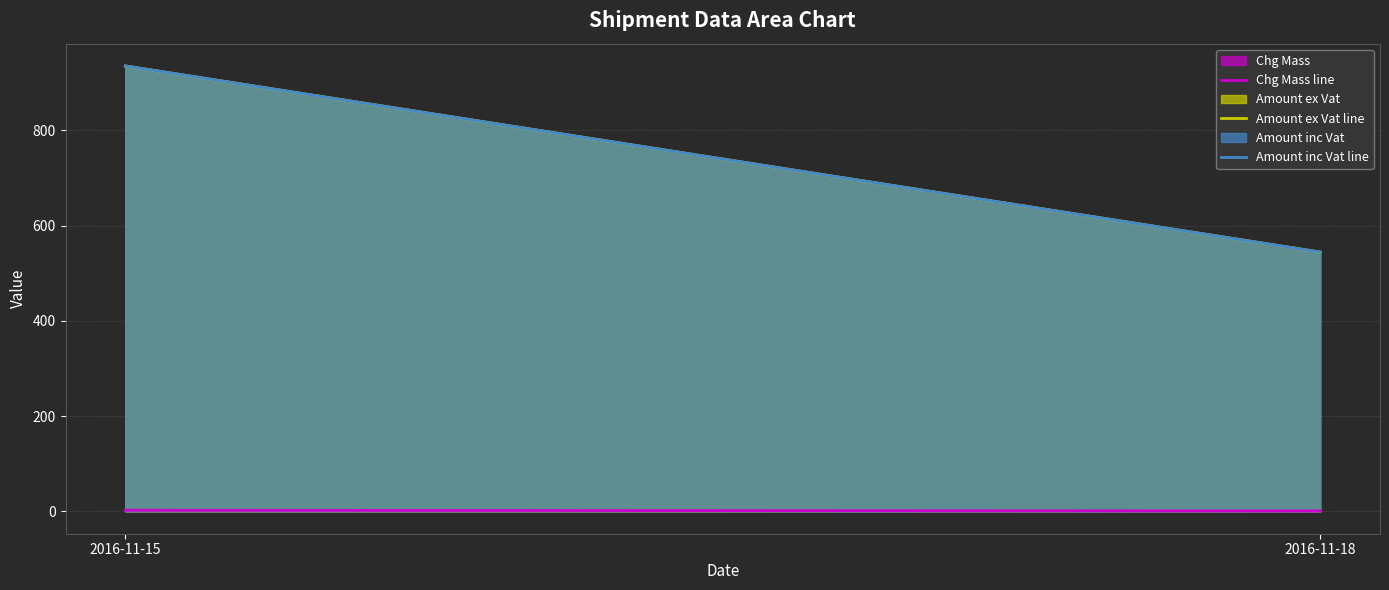

True or false: Amount inc Vat line has a value of 544.7 at 2016-11-18.

True